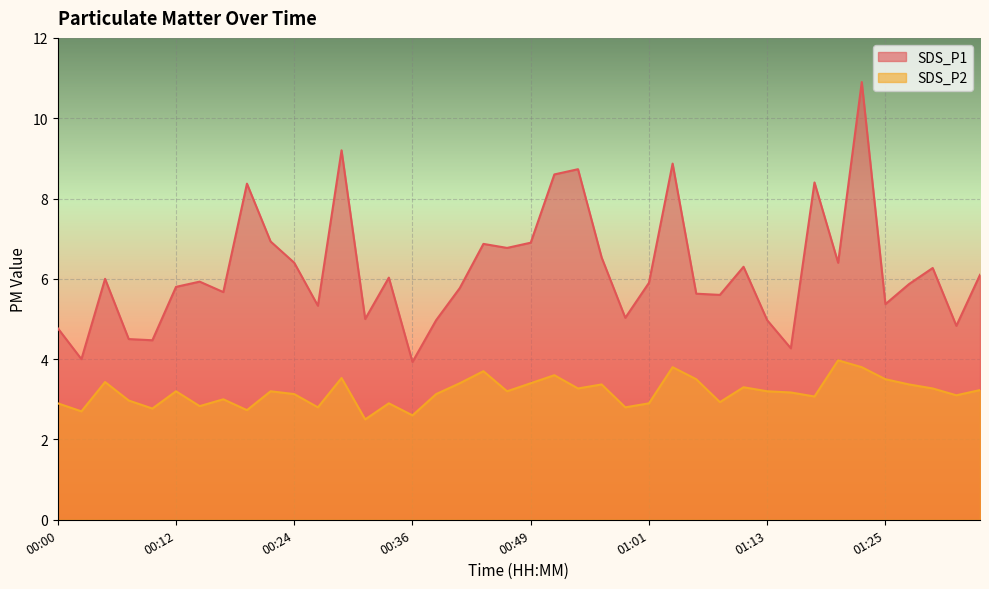

What position from the right is 00:56?

17